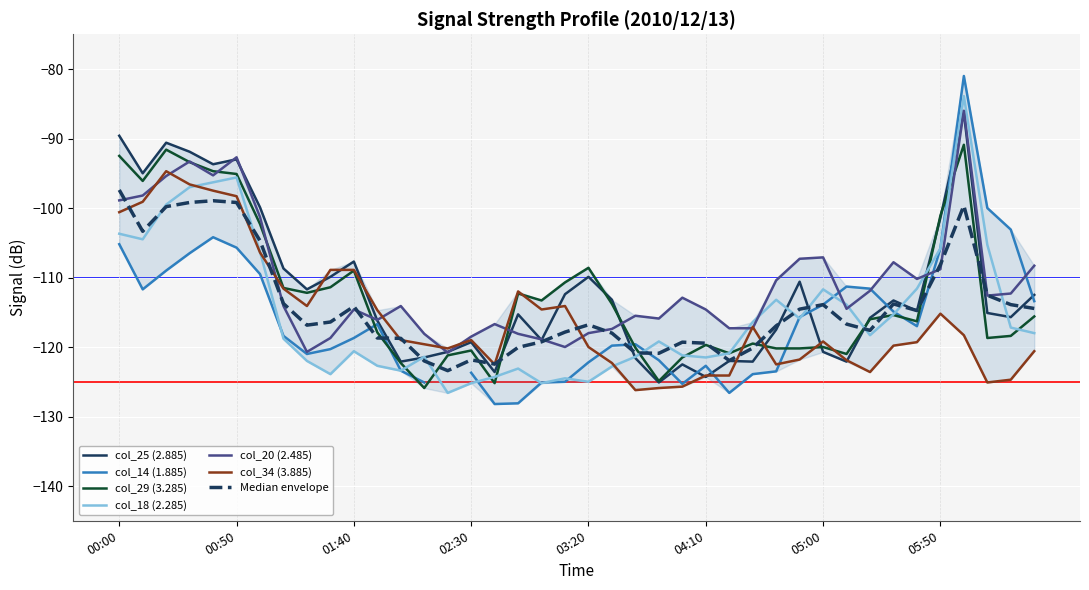

What is the total value across all series at 2010/12/13 00:40?

-477.5